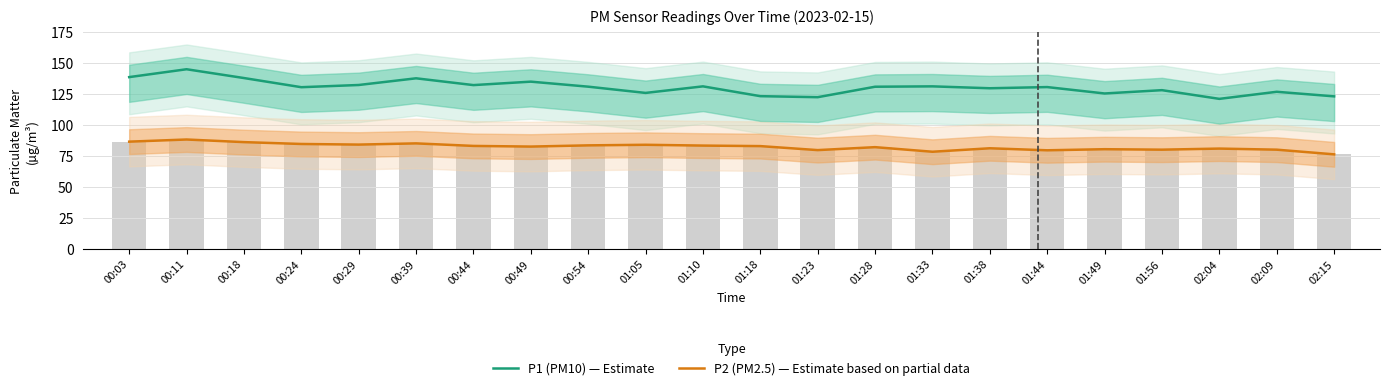

How many data points in P1 (PM10) — Estimate are above 130?

13